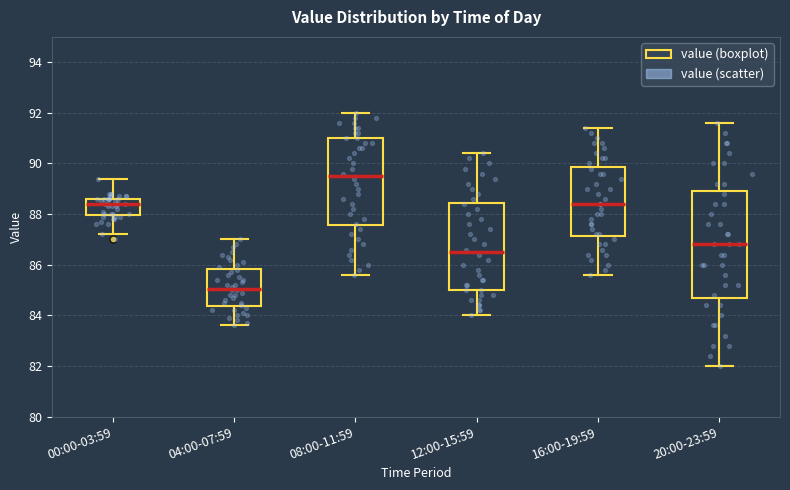

Which box's median line is the lowest?

04:00-07:59